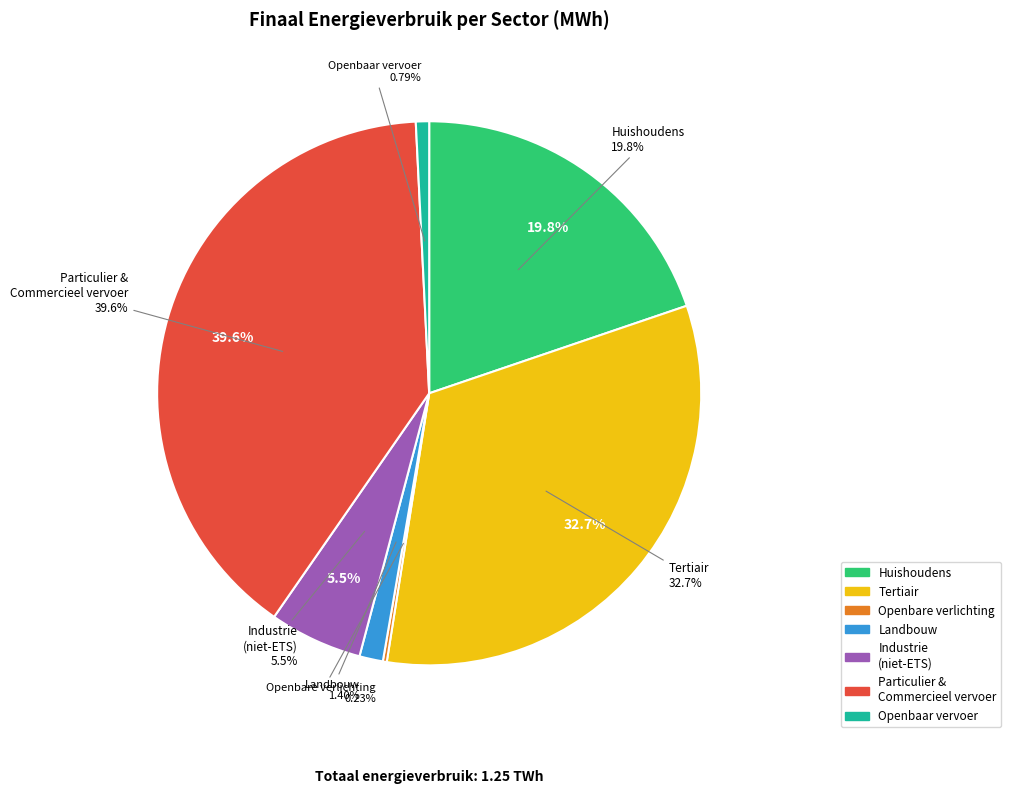

To the nearest percent, what percentage of the pie is openbaar vervoer?

1%